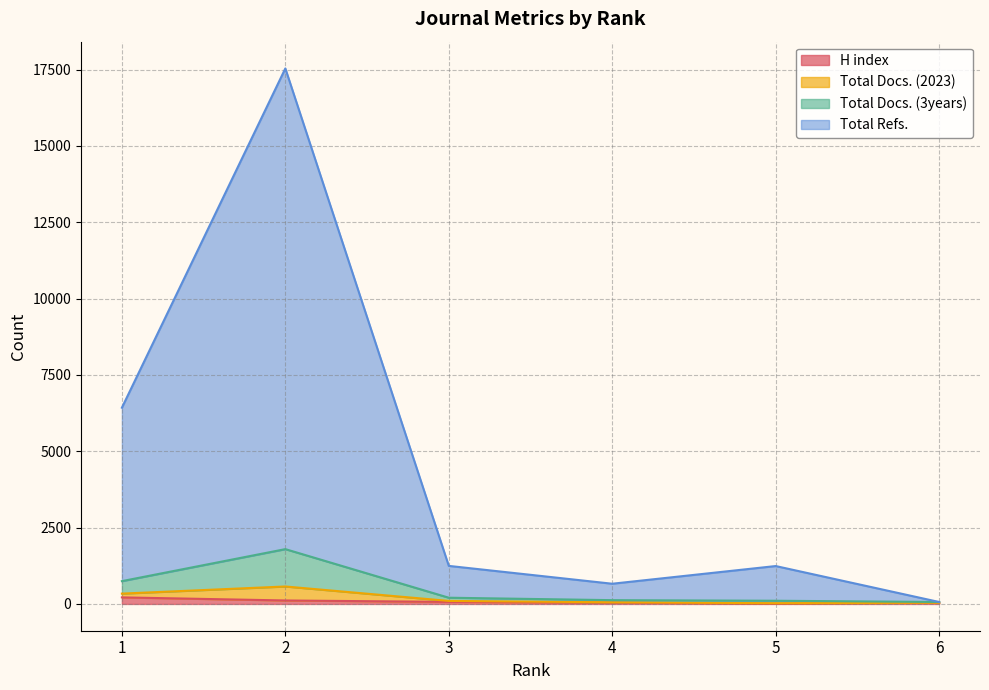

What is the difference between the highest and lowest values at 1?

6211